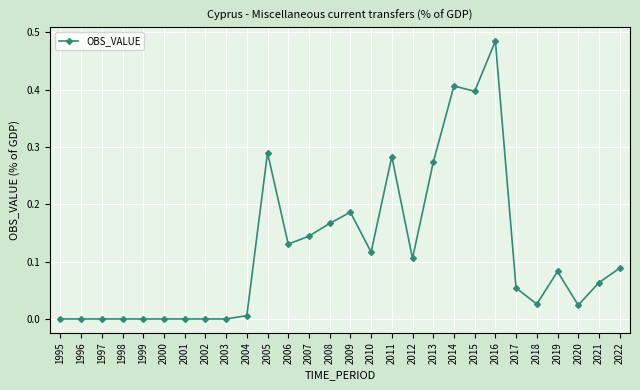

True or false: there are more than 2 points higher than both neighbors.

True